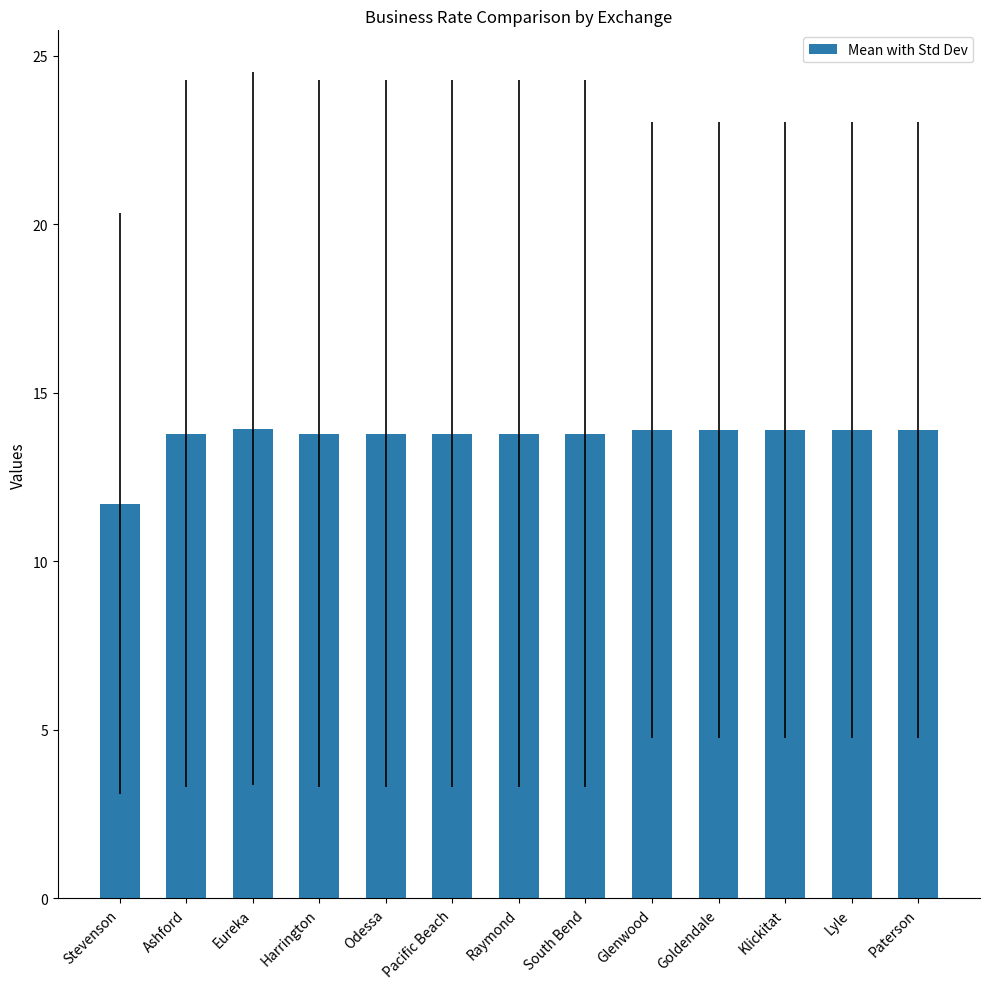

What is the difference between the maximum and minimum values?

2.2